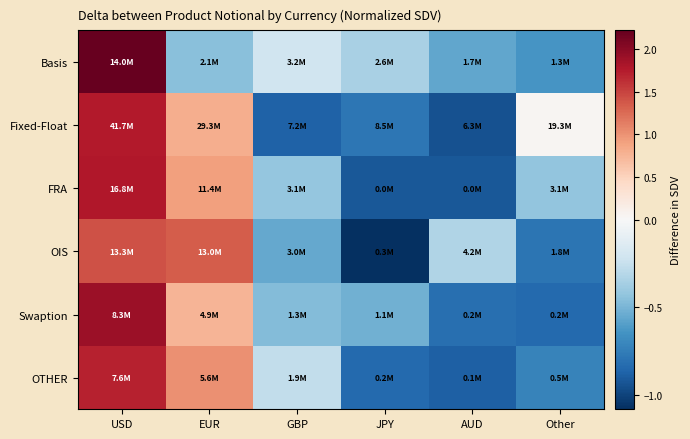

Count the number of categories in the chart.

6